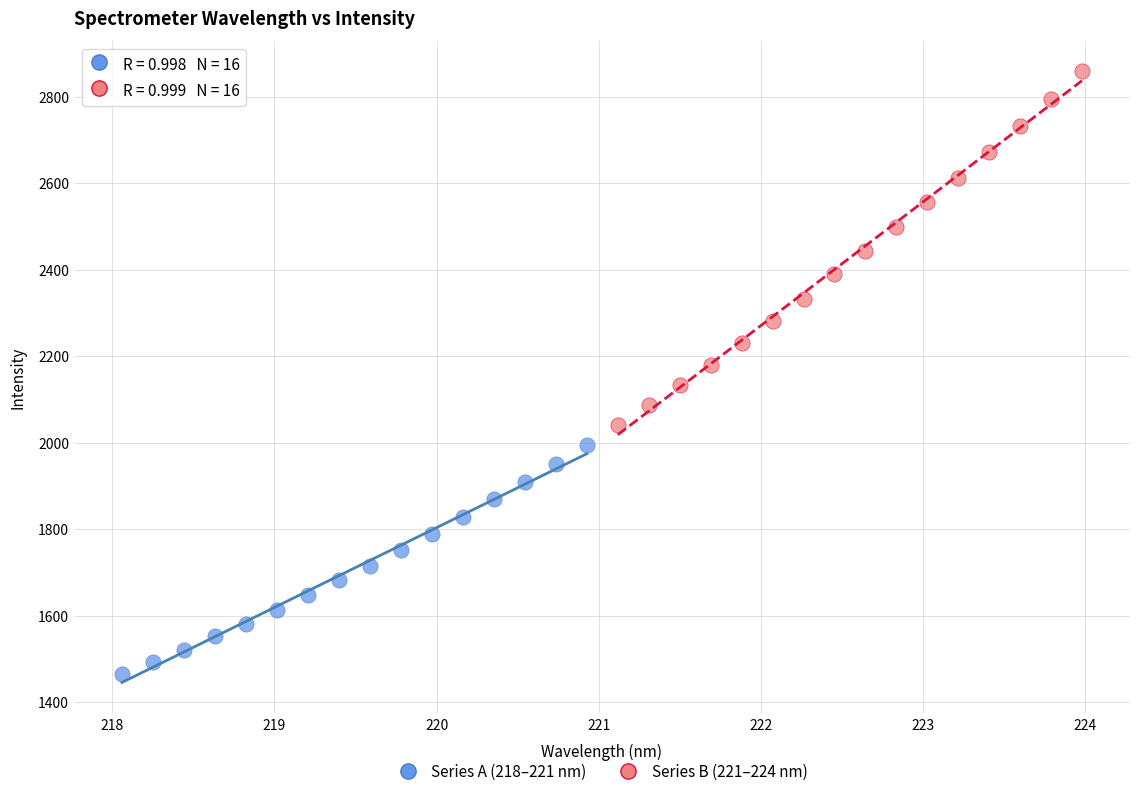

Which series has the widest spread of Y values?

Series B (221–224 nm)